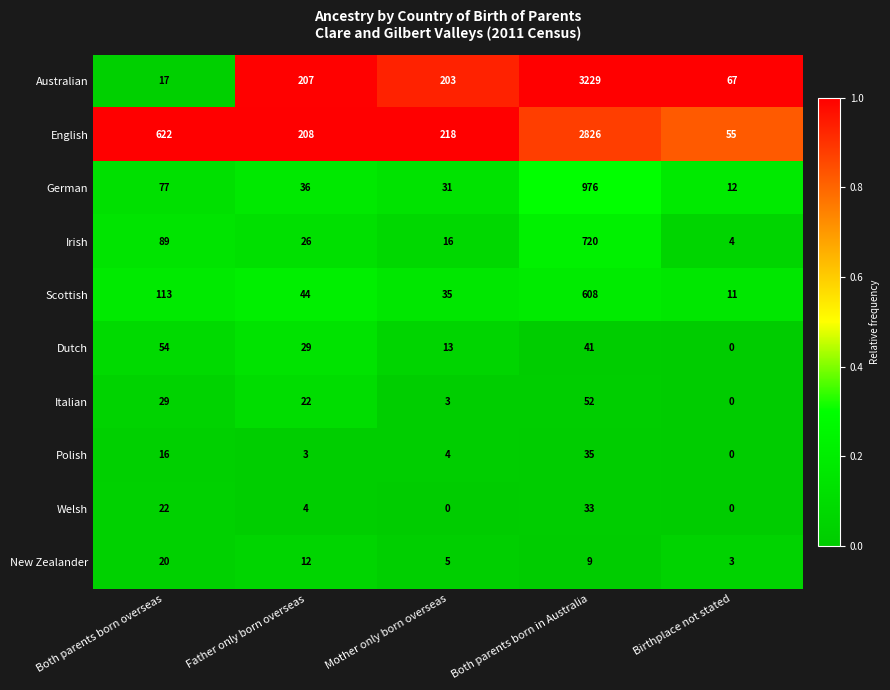

At which category does the chart reach its peak across all series?

Both parents born in Australia